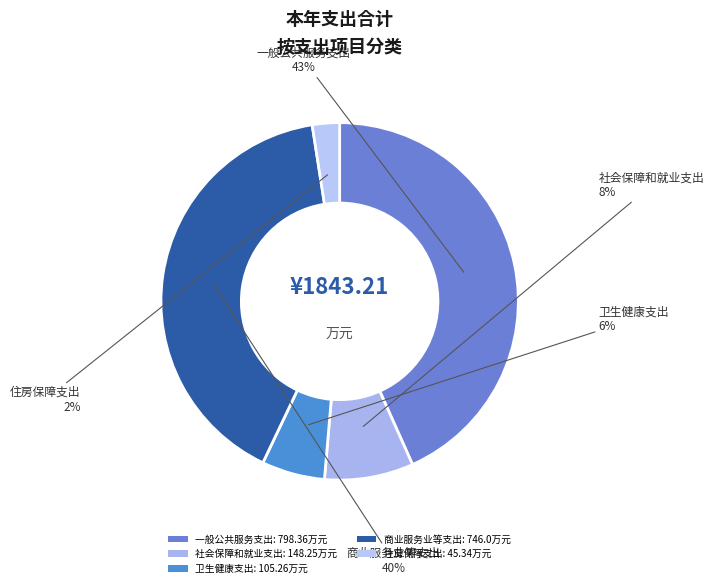

What percentage is NOT represented by 卫生健康支出?

94.3%